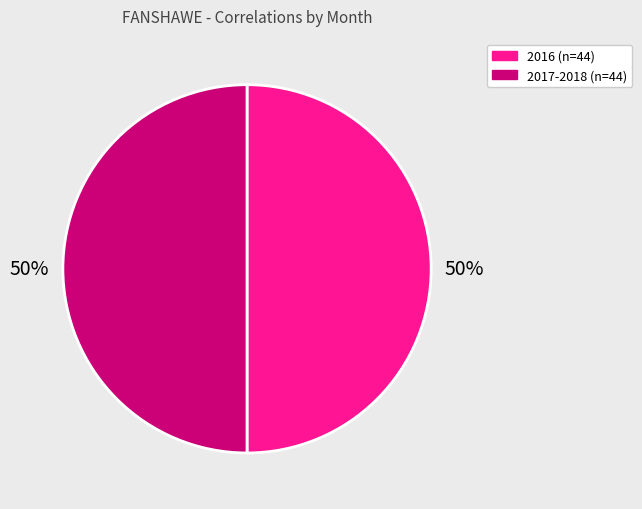

To the nearest percent, what is the average slice percentage?

50%